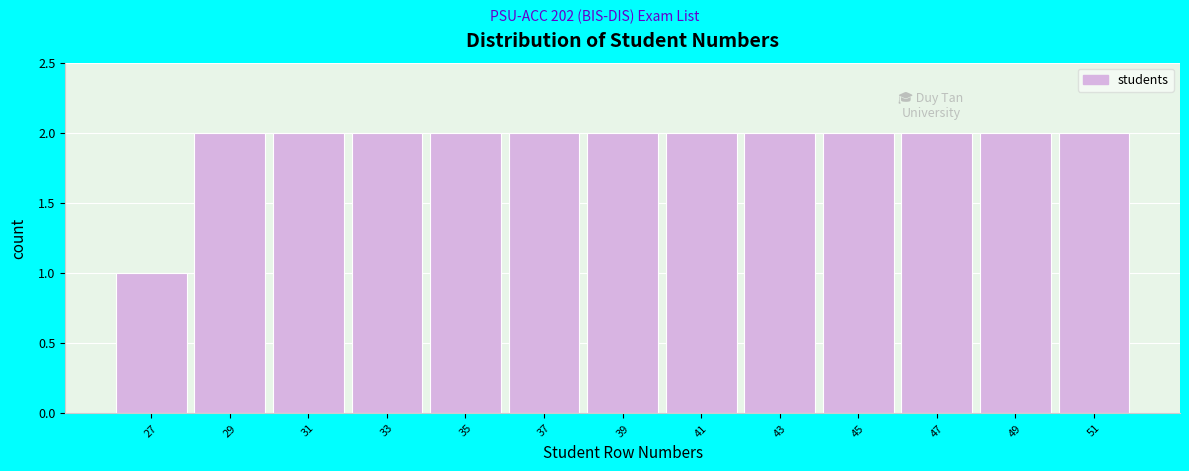

What is the height of the bar covering 50 to 52 on the x-axis? The values are not printed on the chart, so give them approximately, as read against the axis.

2